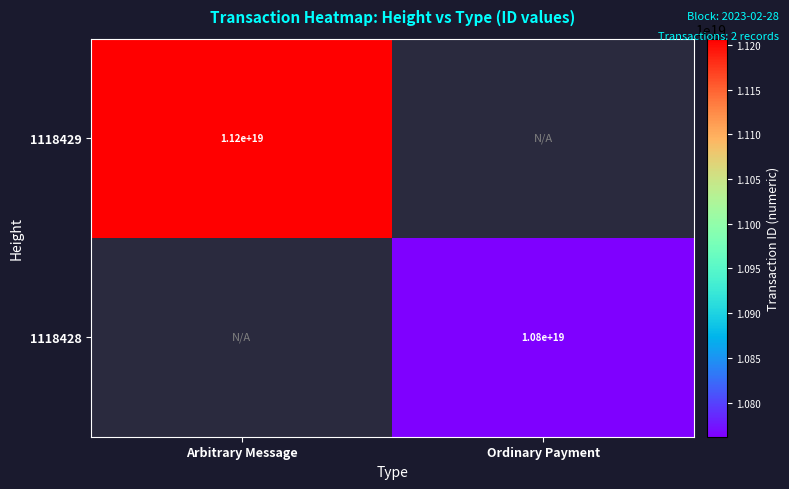

What is the minimum value shown in the chart?

10761907141914390528.0